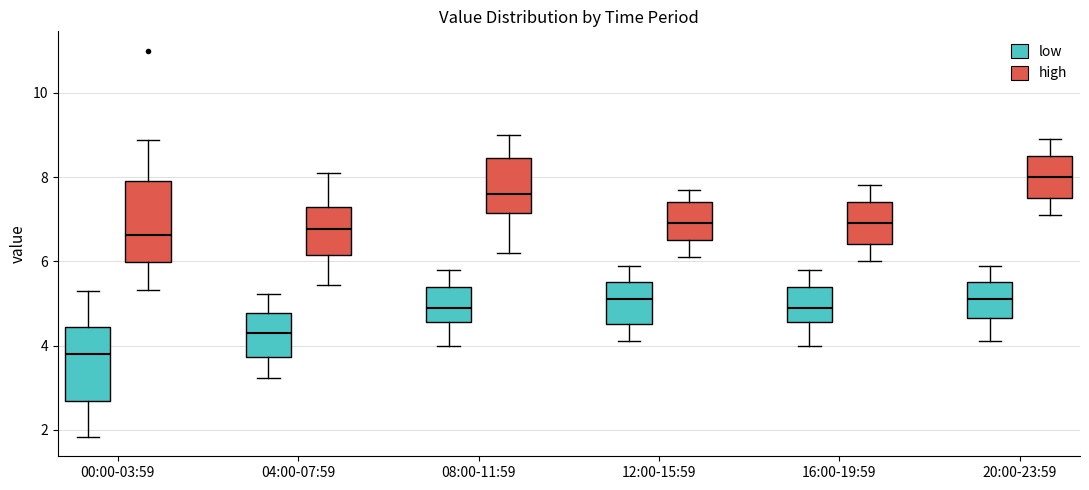

Which box's median line is the lowest?

00:00-03:59 (low)